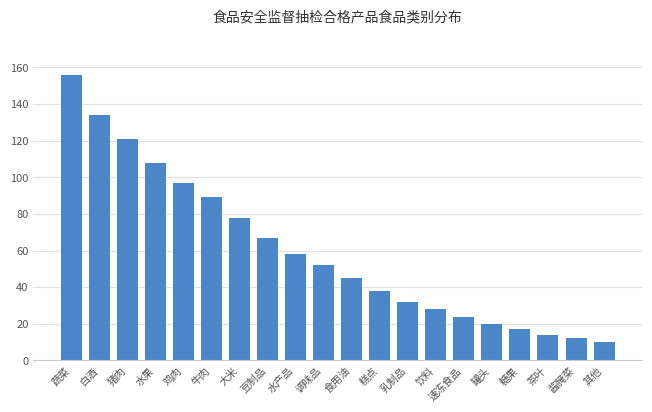

Reading left to right, list all the values displayed in this chart.

蔬菜=156	白酒=134	猪肉=121	水果=108	鸡肉=97	牛肉=89	大米=78	豆制品=67	水产品=58	调味品=52	食用油=45	糕点=38	乳制品=32	饮料=28	速冻食品=24	罐头=20	糖果=17	茶叶=14	酱腌菜=12	其他=10